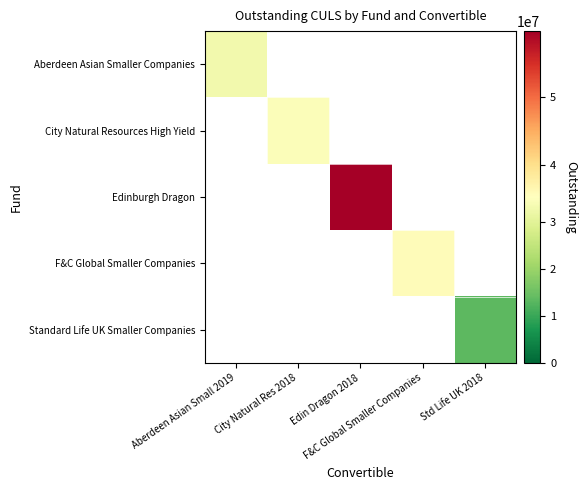

What value does the City Natural Resources High Yield series have at City Natural Res 2018?

34530458.0